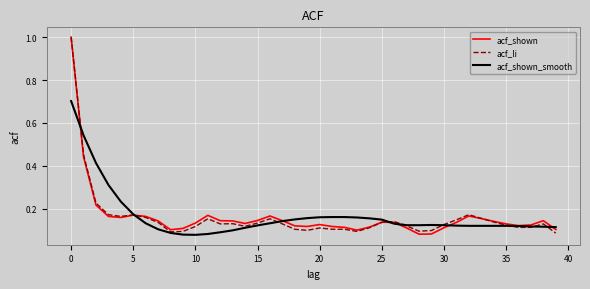

Does the chart have visible grid lines?

Yes